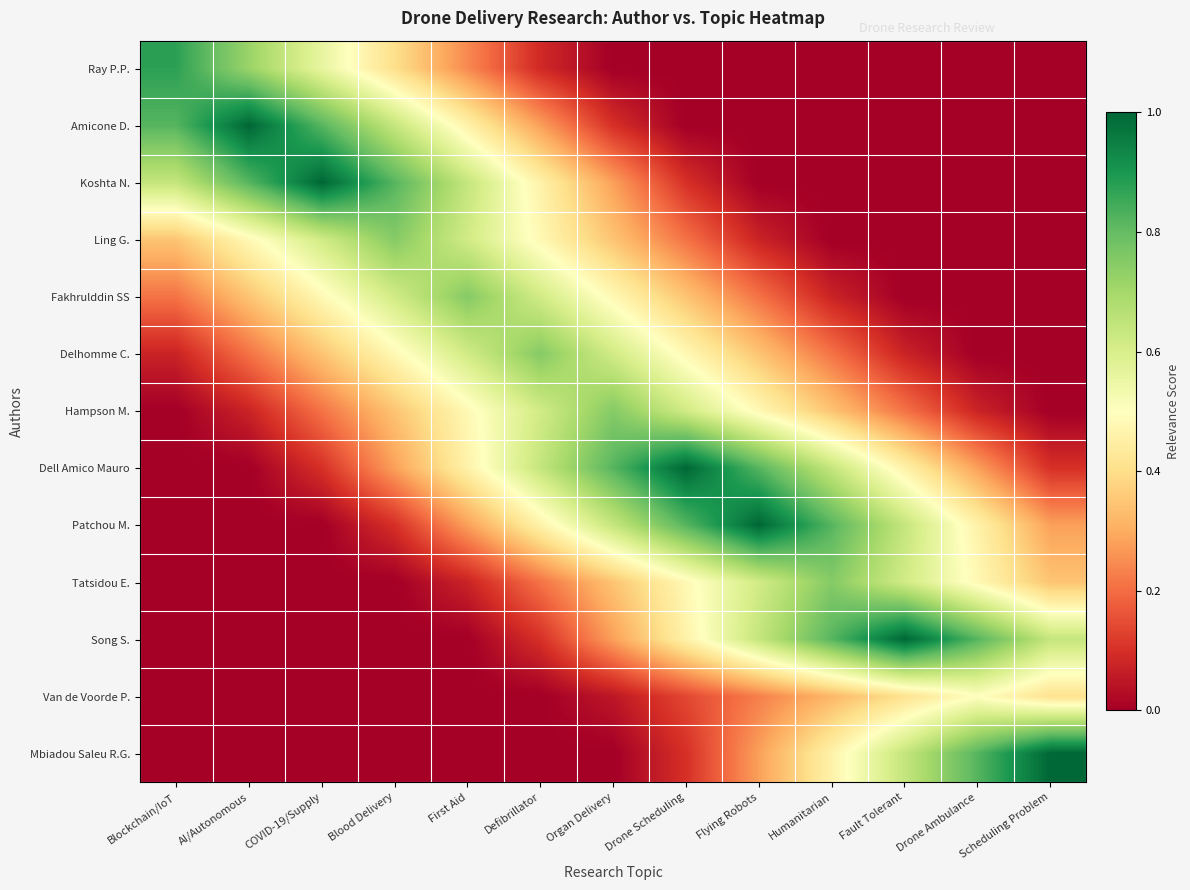

Reading right to left, what are all the values shown in this chart?

Ray P.P.: Scheduling Problem=0.0	Drone Ambulance=0.0	Fault Tolerant=0.0	Humanitarian=0.0	Flying Robots=0.0	Drone Scheduling=0.0	Organ Delivery=0.0	Defibrillator=0.1	First Aid=0.2	Blood Delivery=0.4	COVID-19/Supply=0.6	AI/Autonomous=0.7	Blockchain/IoT=0.9
Amicone D.: Scheduling Problem=0.0	Drone Ambulance=0.0	Fault Tolerant=0.0	Humanitarian=0.0	Flying Robots=0.0	Drone Scheduling=0.0	Organ Delivery=0.1	Defibrillator=0.3	First Aid=0.5	Blood Delivery=0.6	COVID-19/Supply=0.8	AI/Autonomous=1.0	Blockchain/IoT=0.8
Koshta N.: Scheduling Problem=0.0	Drone Ambulance=0.0	Fault Tolerant=0.0	Humanitarian=0.0	Flying Robots=0.0	Drone Scheduling=0.1	Organ Delivery=0.3	Defibrillator=0.5	First Aid=0.6	Blood Delivery=0.8	COVID-19/Supply=1.0	AI/Autonomous=0.8	Blockchain/IoT=0.6
Ling G.: Scheduling Problem=0.0	Drone Ambulance=0.0	Fault Tolerant=0.0	Humanitarian=0.0	Flying Robots=0.1	Drone Scheduling=0.2	Organ Delivery=0.3	Defibrillator=0.5	First Aid=0.6	Blood Delivery=0.8	COVID-19/Supply=0.6	AI/Autonomous=0.5	Blockchain/IoT=0.3
Fakhrulddin SS: Scheduling Problem=0.0	Drone Ambulance=0.0	Fault Tolerant=0.0	Humanitarian=0.1	Flying Robots=0.2	Drone Scheduling=0.3	Organ Delivery=0.5	Defibrillator=0.6	First Aid=0.8	Blood Delivery=0.6	COVID-19/Supply=0.5	AI/Autonomous=0.3	Blockchain/IoT=0.2
Delhomme C.: Scheduling Problem=0.0	Drone Ambulance=0.0	Fault Tolerant=0.1	Humanitarian=0.2	Flying Robots=0.3	Drone Scheduling=0.5	Organ Delivery=0.6	Defibrillator=0.8	First Aid=0.6	Blood Delivery=0.5	COVID-19/Supply=0.3	AI/Autonomous=0.2	Blockchain/IoT=0.1
Hampson M.: Scheduling Problem=0.0	Drone Ambulance=0.1	Fault Tolerant=0.2	Humanitarian=0.3	Flying Robots=0.5	Drone Scheduling=0.6	Organ Delivery=0.8	Defibrillator=0.6	First Aid=0.5	Blood Delivery=0.3	COVID-19/Supply=0.2	AI/Autonomous=0.1	Blockchain/IoT=0.0
Dell Amico Mauro: Scheduling Problem=0.1	Drone Ambulance=0.3	Fault Tolerant=0.5	Humanitarian=0.6	Flying Robots=0.8	Drone Scheduling=1.0	Organ Delivery=0.8	Defibrillator=0.6	First Aid=0.5	Blood Delivery=0.3	COVID-19/Supply=0.1	AI/Autonomous=0.0	Blockchain/IoT=0.0
Patchou M.: Scheduling Problem=0.3	Drone Ambulance=0.5	Fault Tolerant=0.6	Humanitarian=0.8	Flying Robots=1.0	Drone Scheduling=0.8	Organ Delivery=0.6	Defibrillator=0.5	First Aid=0.3	Blood Delivery=0.1	COVID-19/Supply=0.0	AI/Autonomous=0.0	Blockchain/IoT=0.0
Tatsidou E.: Scheduling Problem=0.3	Drone Ambulance=0.5	Fault Tolerant=0.6	Humanitarian=0.8	Flying Robots=0.6	Drone Scheduling=0.5	Organ Delivery=0.3	Defibrillator=0.2	First Aid=0.1	Blood Delivery=0.0	COVID-19/Supply=0.0	AI/Autonomous=0.0	Blockchain/IoT=0.0
Song S.: Scheduling Problem=0.6	Drone Ambulance=0.8	Fault Tolerant=1.0	Humanitarian=0.8	Flying Robots=0.6	Drone Scheduling=0.5	Organ Delivery=0.3	Defibrillator=0.1	First Aid=0.0	Blood Delivery=0.0	COVID-19/Supply=0.0	AI/Autonomous=0.0	Blockchain/IoT=0.0
Van de Voorde P.: Scheduling Problem=0.4	Drone Ambulance=0.5	Fault Tolerant=0.4	Humanitarian=0.3	Flying Robots=0.2	Drone Scheduling=0.1	Organ Delivery=0.1	Defibrillator=0.0	First Aid=0.0	Blood Delivery=0.0	COVID-19/Supply=0.0	AI/Autonomous=0.0	Blockchain/IoT=0.0
Mbiadou Saleu R.G.: Scheduling Problem=1.0	Drone Ambulance=0.8	Fault Tolerant=0.6	Humanitarian=0.5	Flying Robots=0.3	Drone Scheduling=0.1	Organ Delivery=0.0	Defibrillator=0.0	First Aid=0.0	Blood Delivery=0.0	COVID-19/Supply=0.0	AI/Autonomous=0.0	Blockchain/IoT=0.0